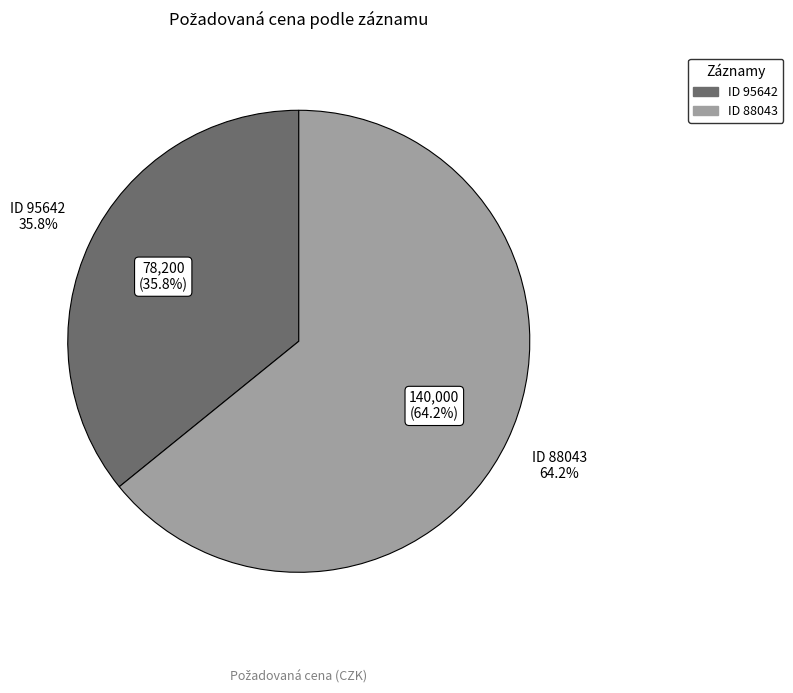

Count the number of slices in the pie.

2